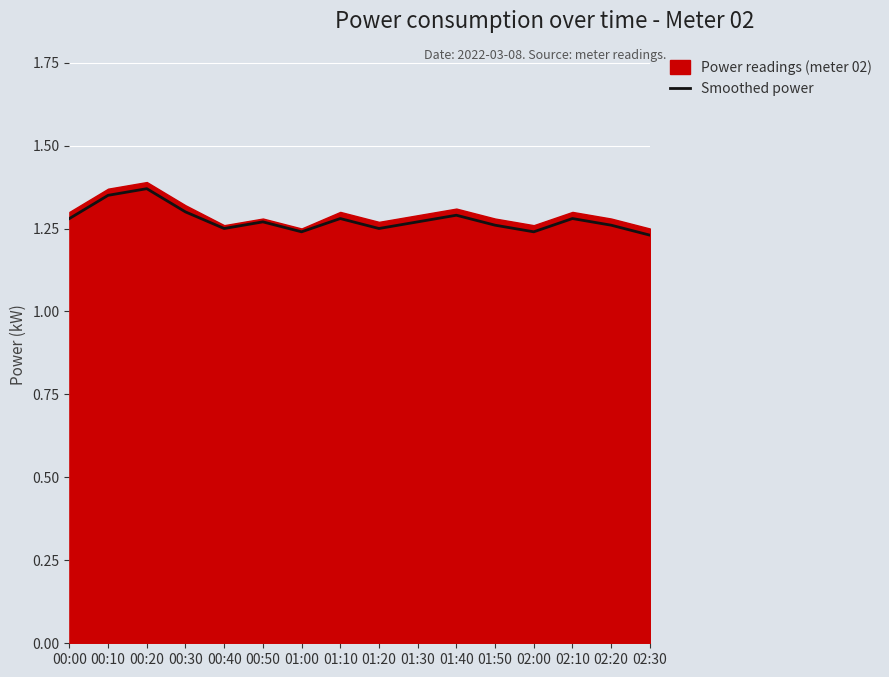

What is the average value?

1.3